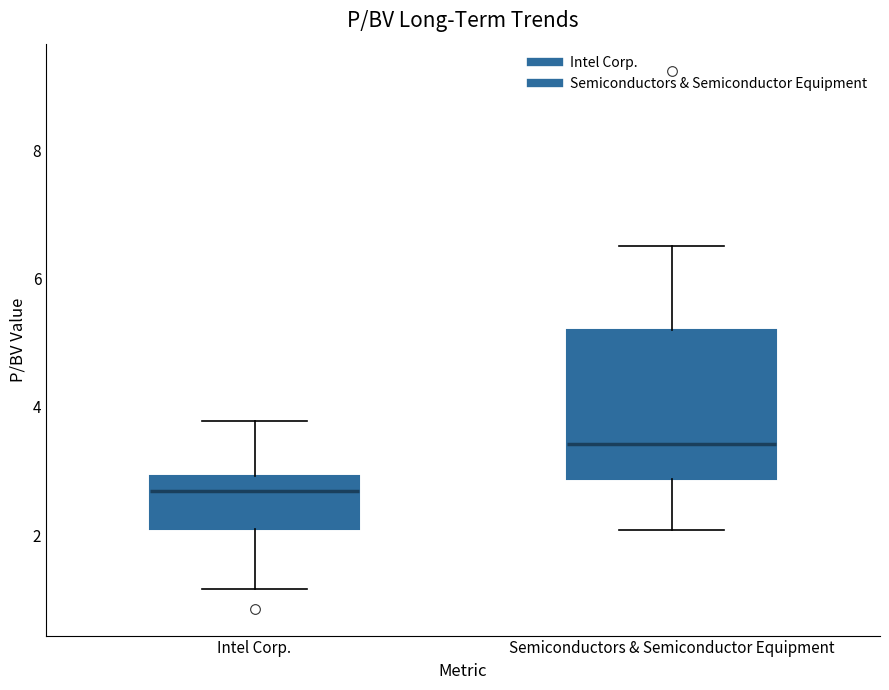

Where does the upper whisker of the box for Intel Corp. end on the y-axis? The values are not printed on the chart, so give them approximately, as read against the axis.

3.8